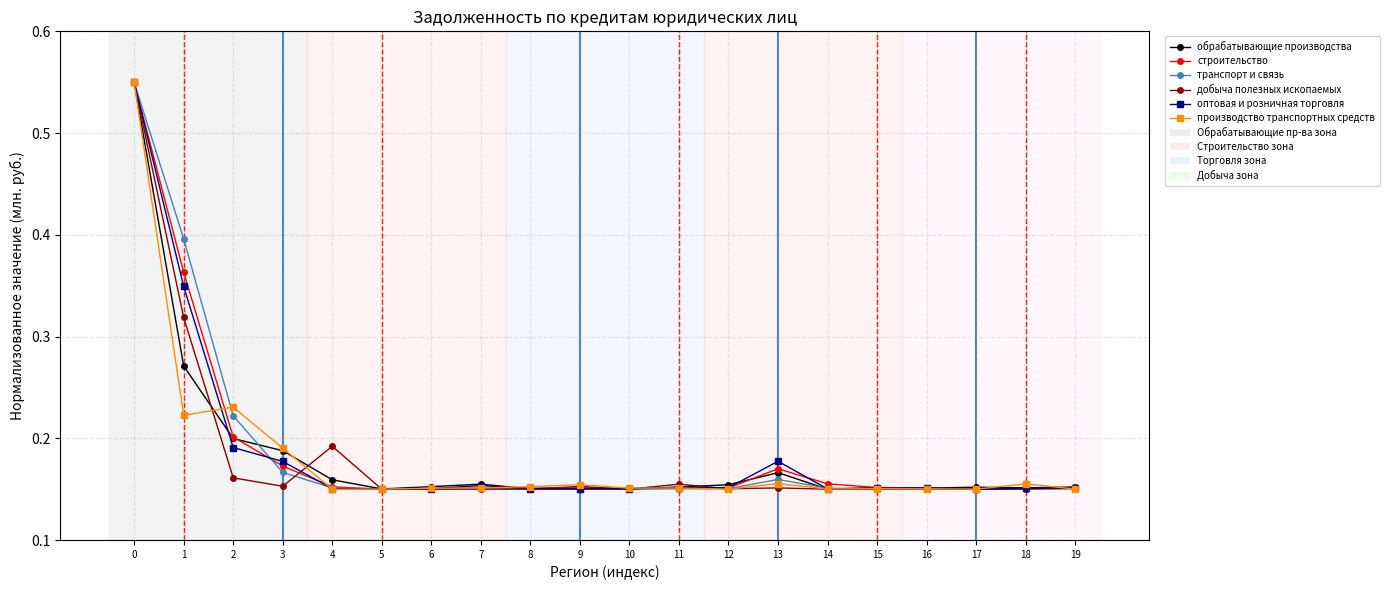

How many транспорт и связь values are between 0 and 1?

20